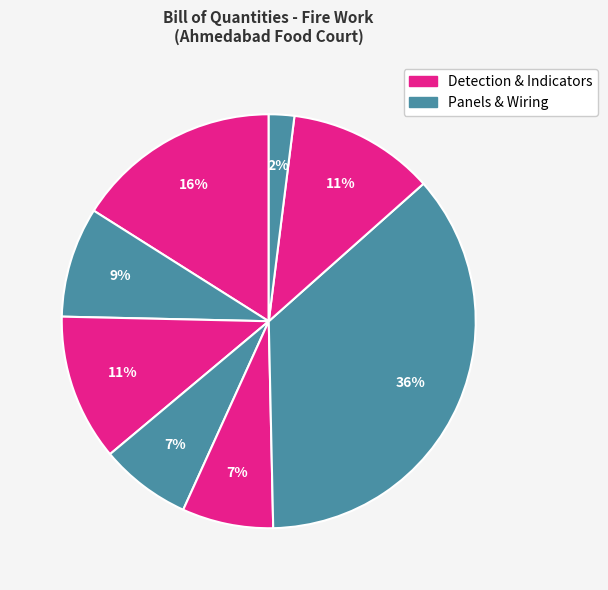

Count the number of slices in the pie.

8